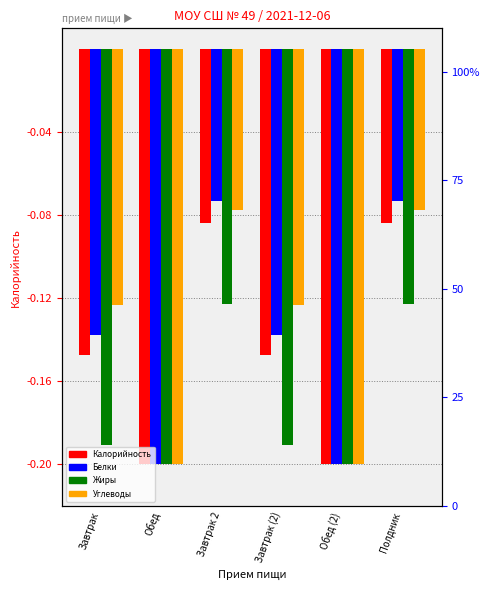

How many distinct data groups are displayed?

4